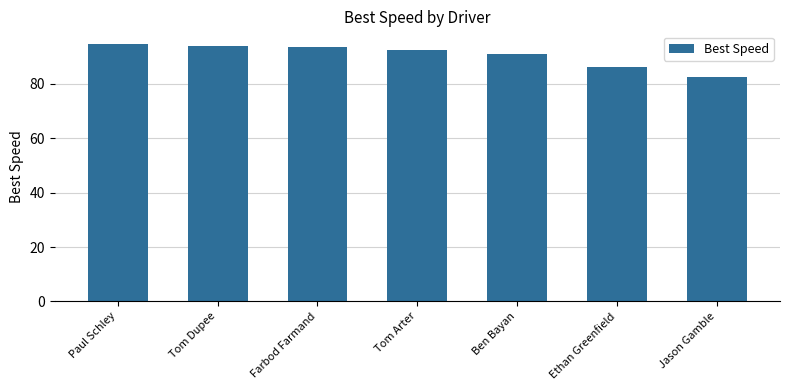

At which label does the data first exceed 92?

Paul Schley